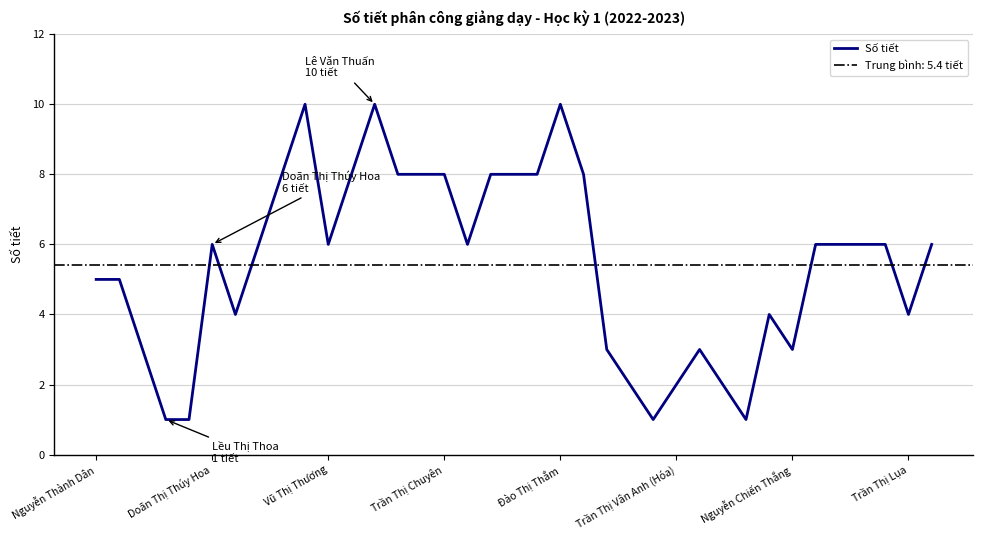

Count the values in the range 3 to 8.

27